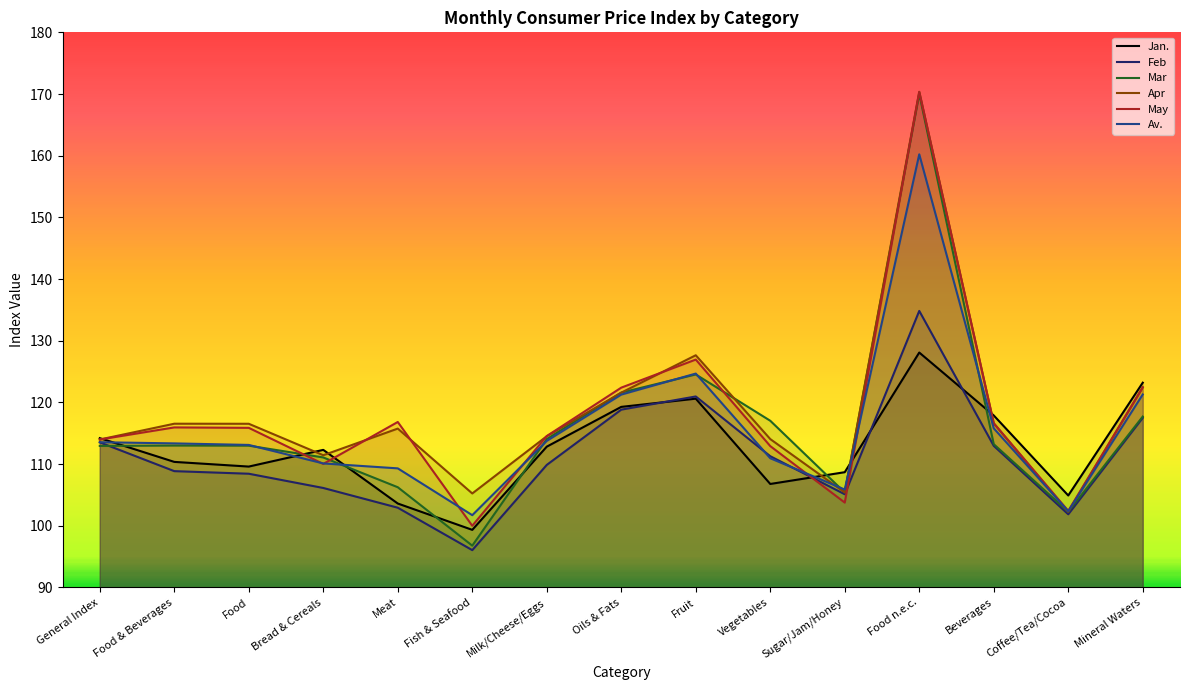

How many lines are shown in the chart?

6